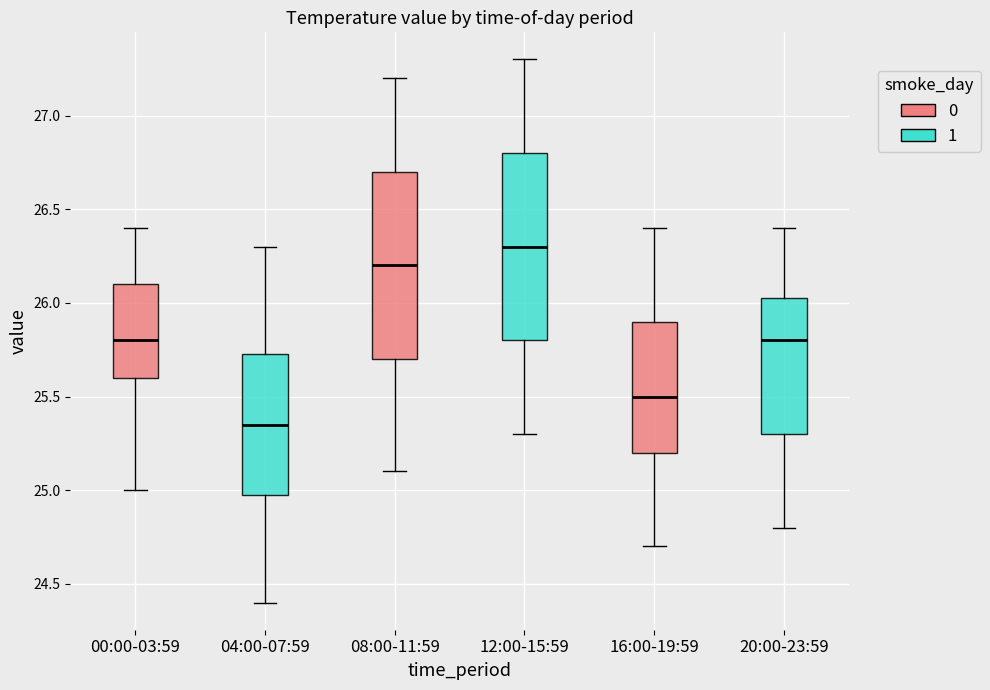

Where does the lower whisker of the box for 16:00-19:59 end on the y-axis? The values are not printed on the chart, so give them approximately, as read against the axis.

24.70